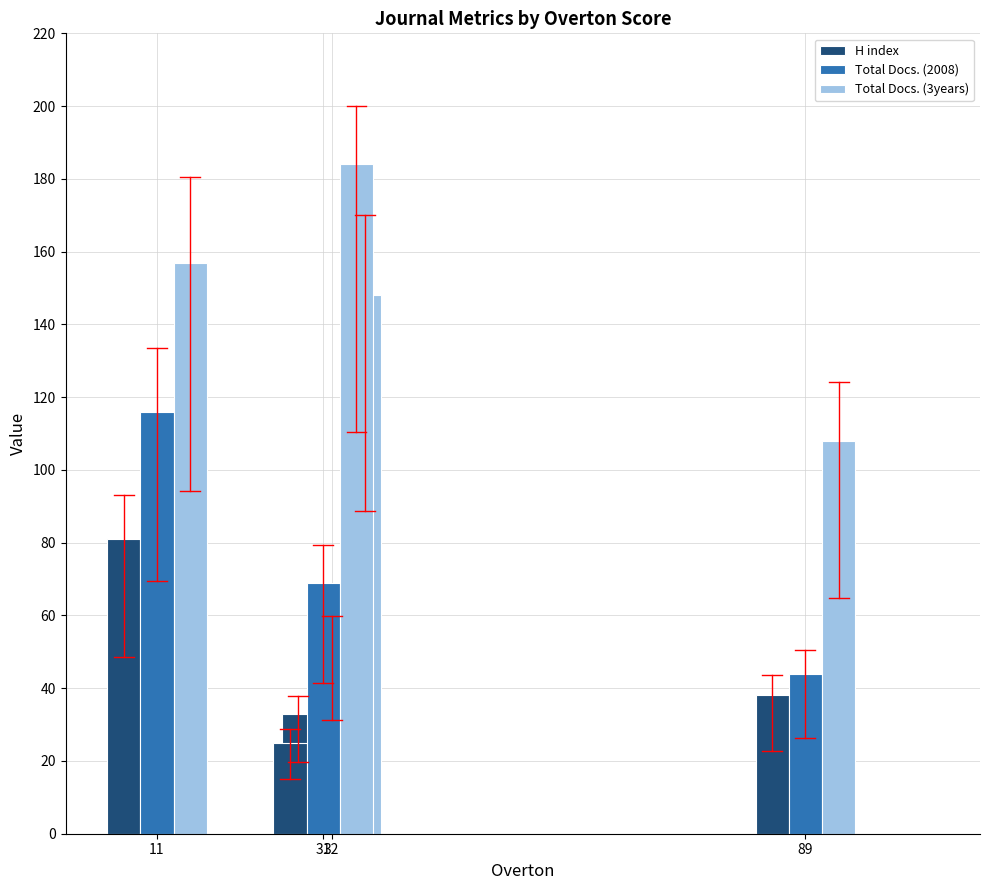

At which label does Total Docs. (3years) reach its minimum?

89